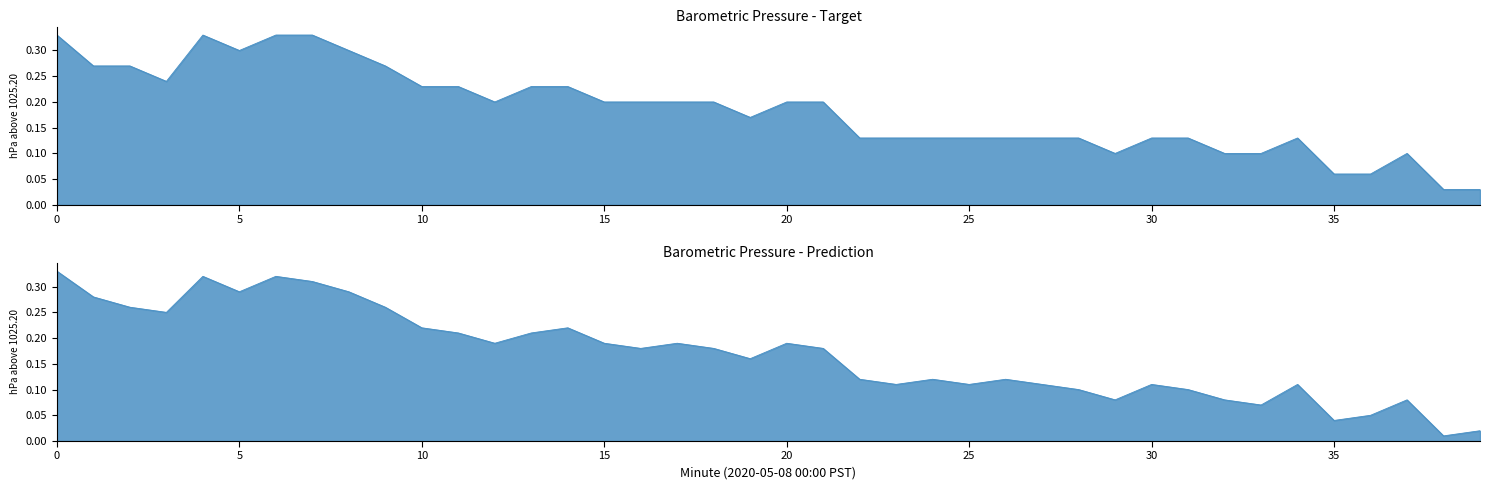

Read the Barometric Pressure (hPa) - Prediction value at 28.

0.1